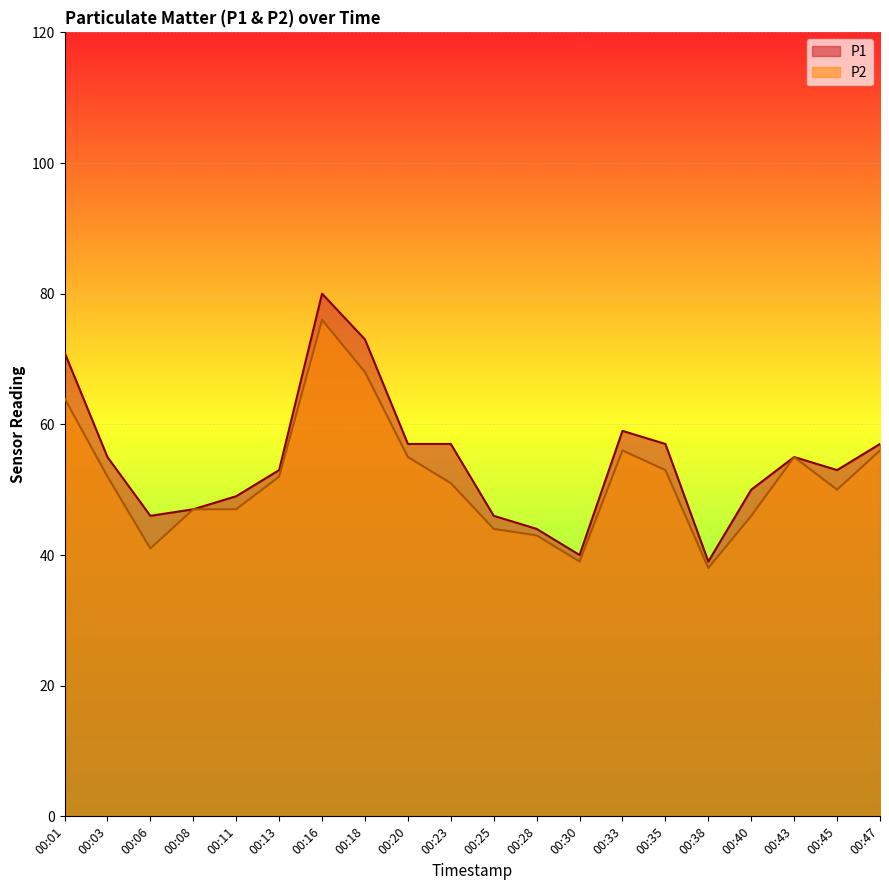

How many lines are shown in the chart?

2